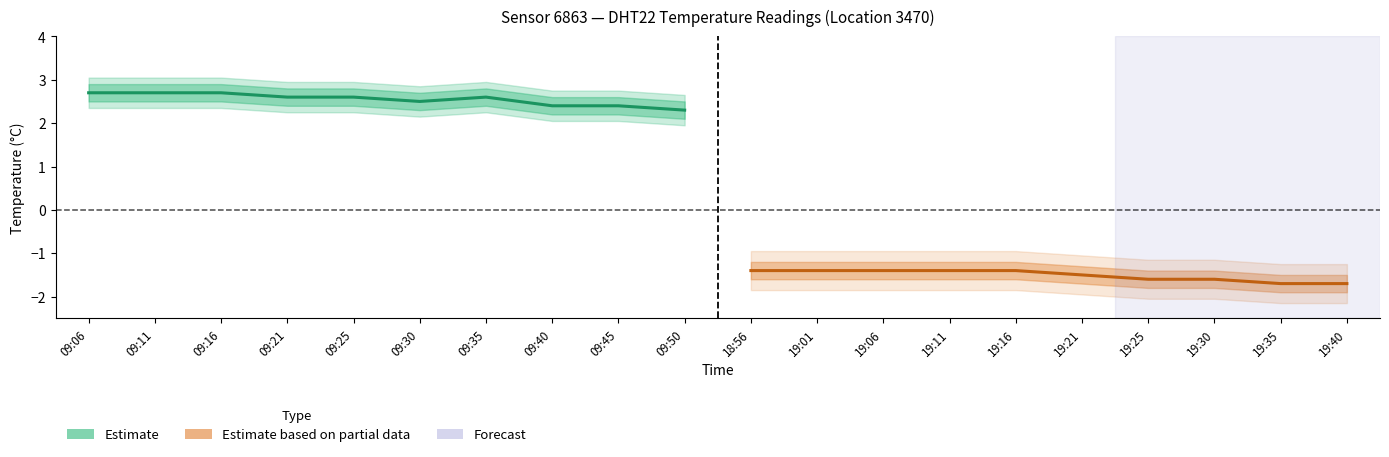

Which series has the widest spread of values?

Estimate